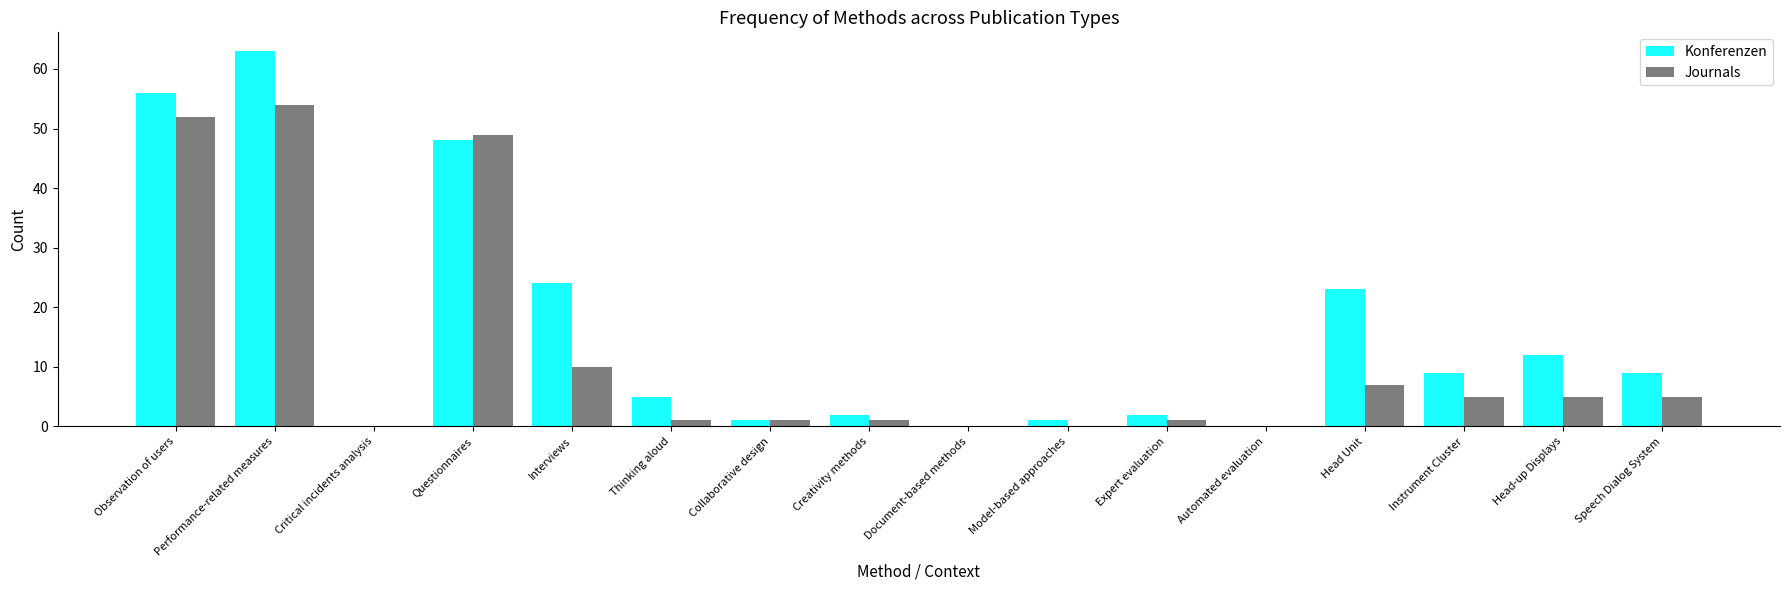

What is the total value across all series at Instrument Cluster?

14